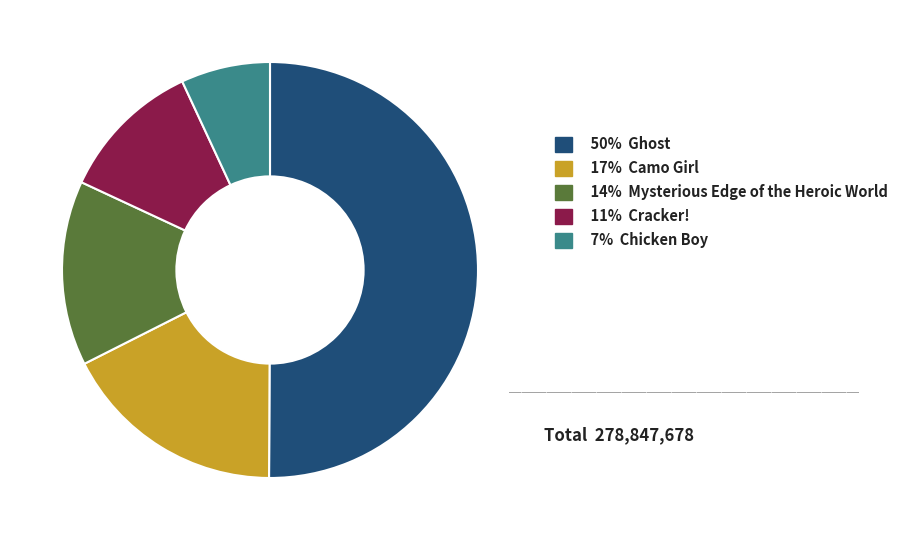

How many slices are in this pie chart?

5